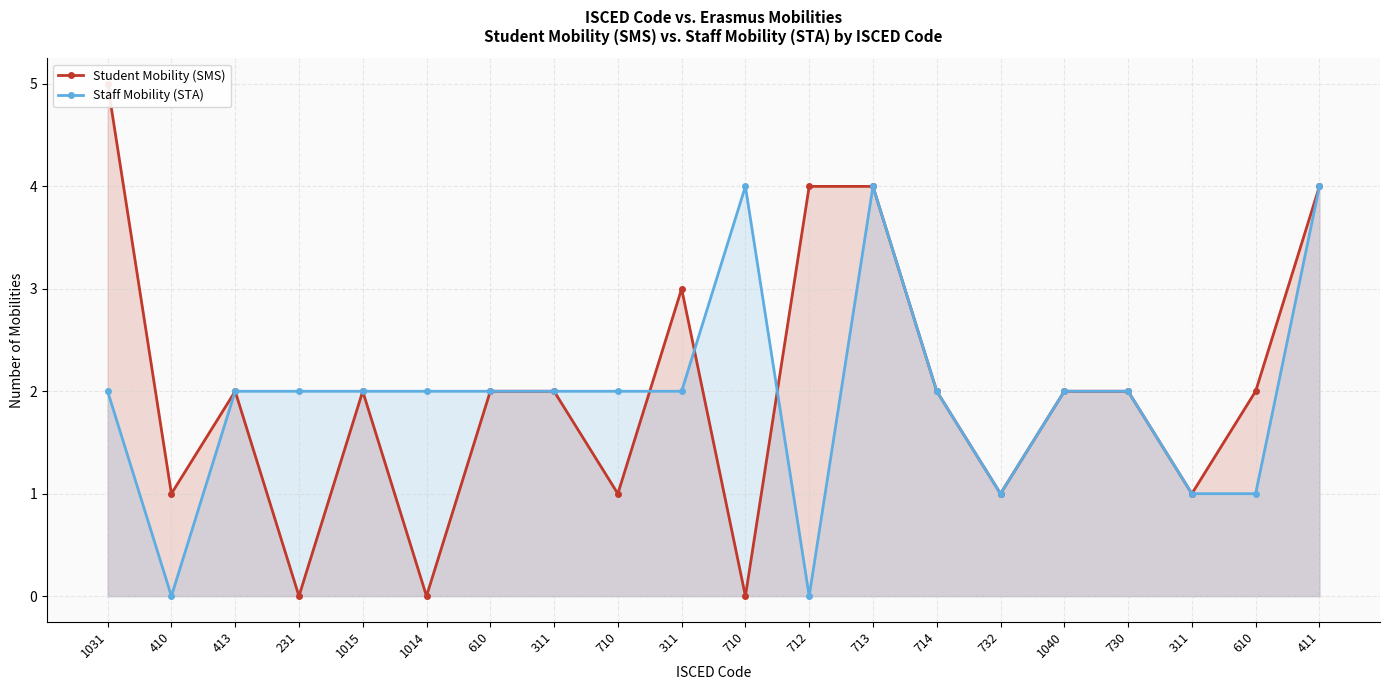

At how many categories does at least one series exceed 1?

17